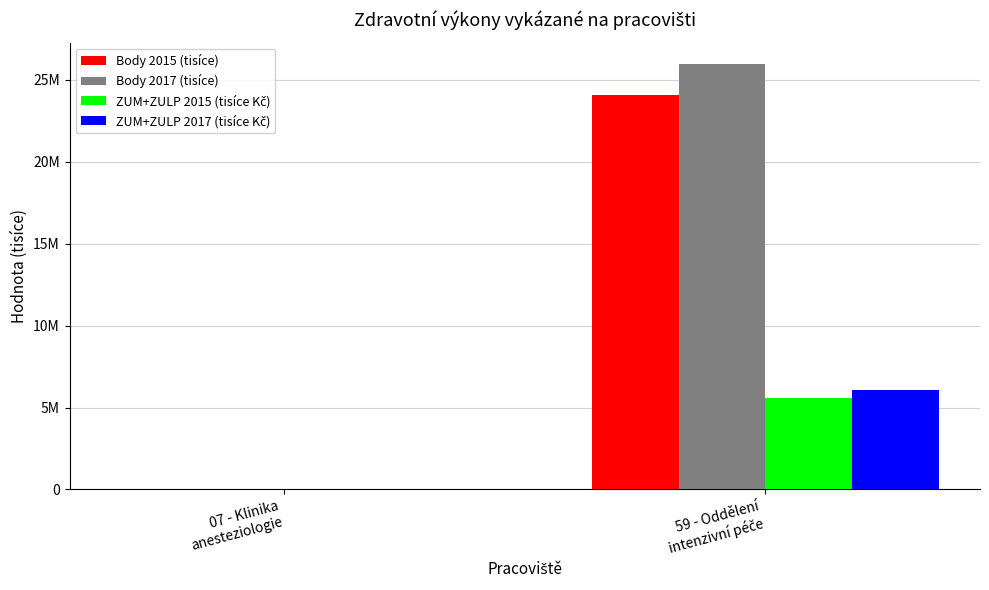

What is the spread (max minus min) of values at 07 - Klinika
anesteziologie?

372